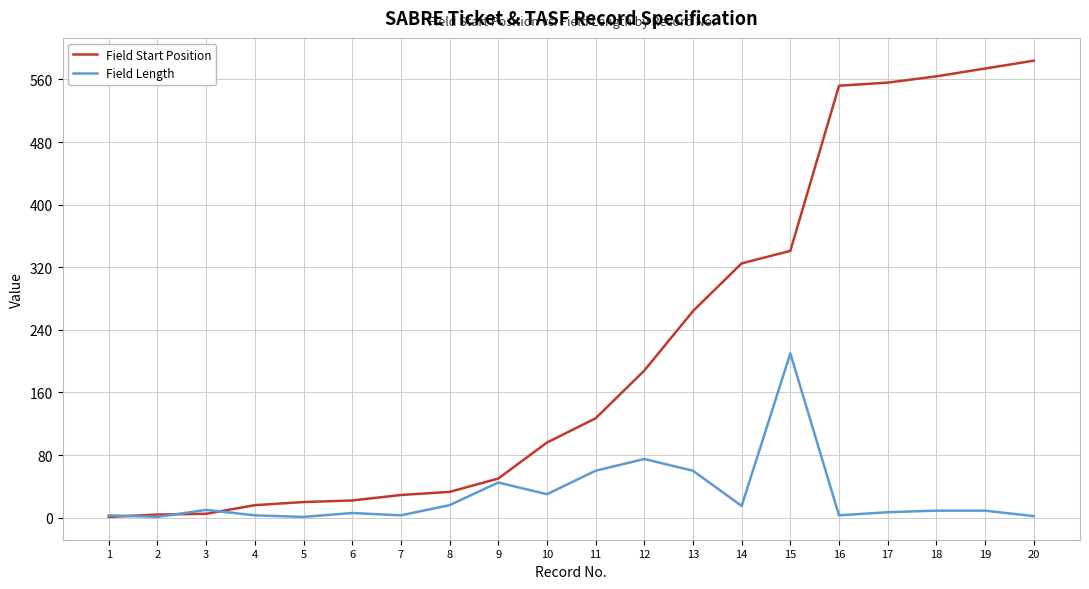

How many lines are shown in the chart?

2